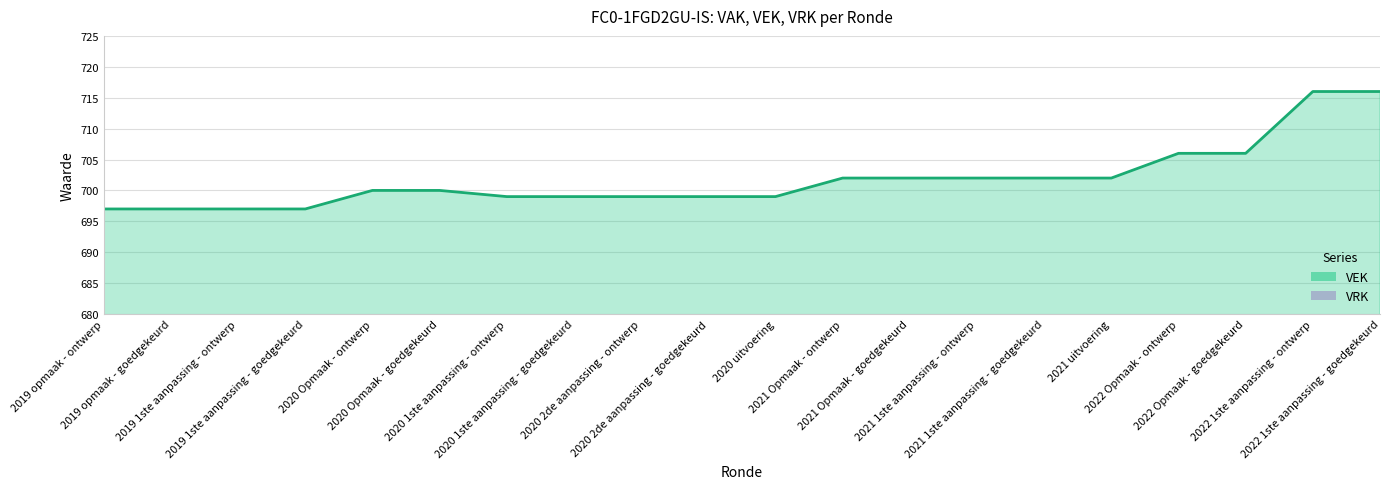

What is the label of the 12th point from the right?

2020 2de aanpassing - ontwerp